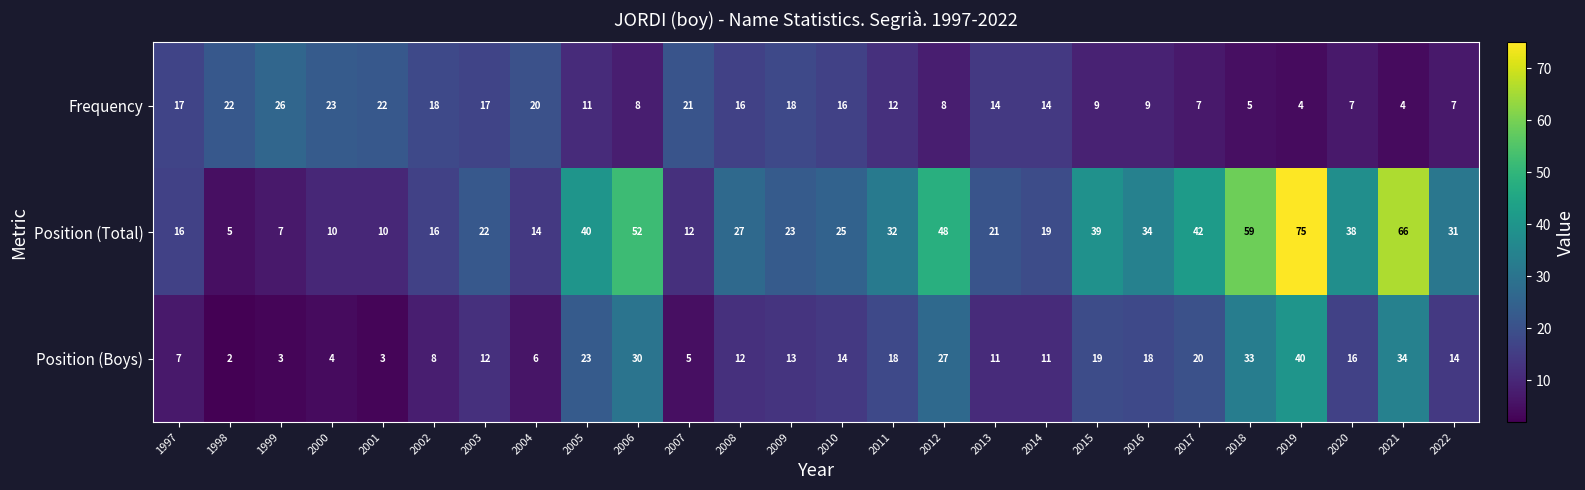

What is the difference between the Position (Boys) values at 2017 and 2004?

14